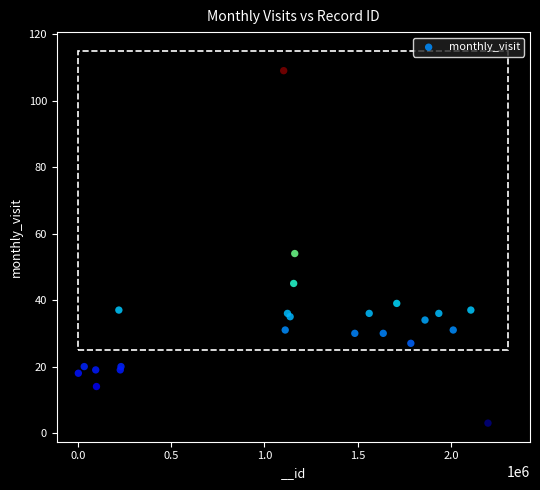

What Y value in the scatter plot is closest to 56?

54